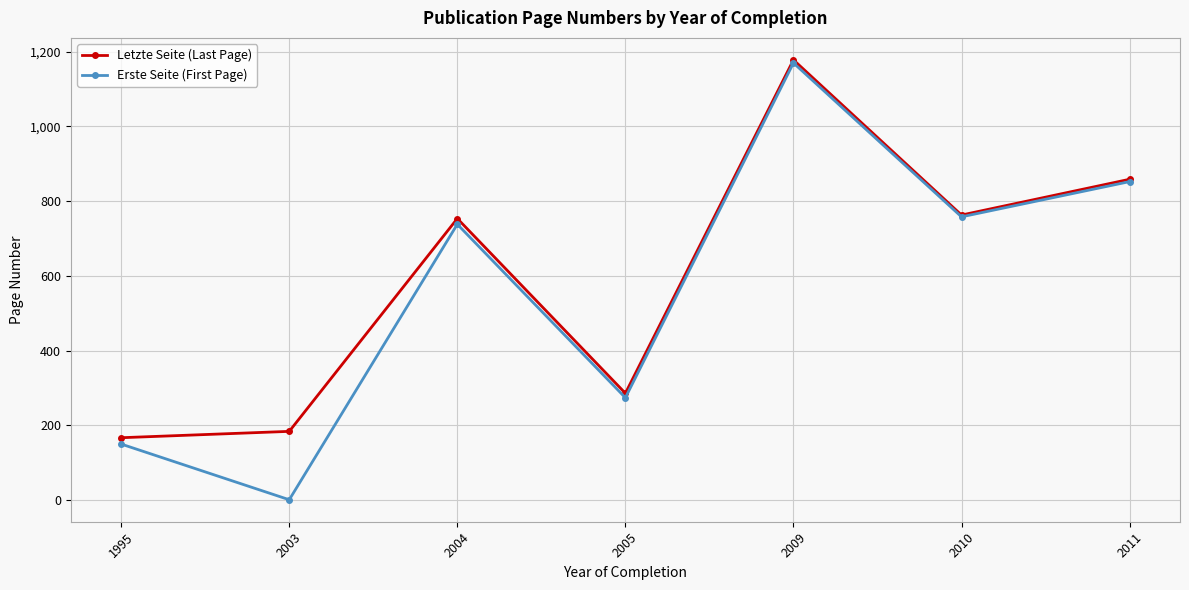

Reading right to left, extract all data points from this chart.

Letzte Seite (Last Page): 858.7	763.0	1178.3	286.0	753.7	184.0	167.0
Erste Seite (First Page): 852.5	758.2	1170.1	274.0	738.3	1.0	150.0